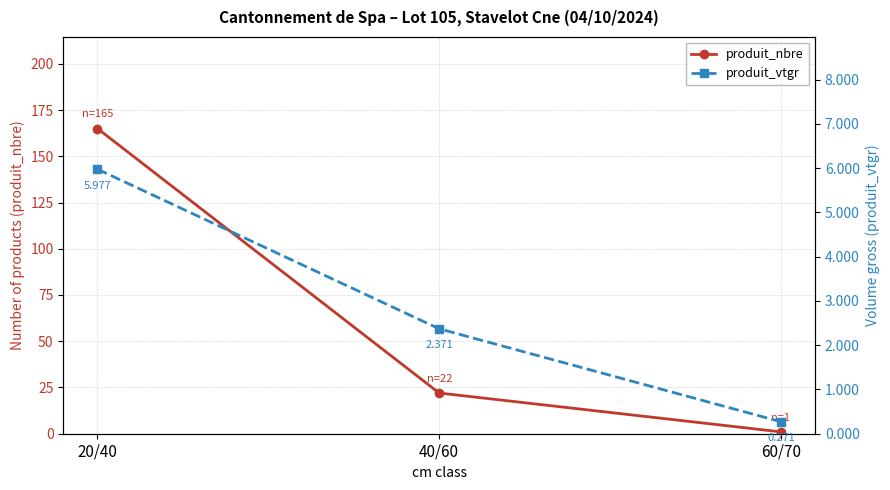

Which series changed the most between 20/40 and 60/70?

produit_nbre